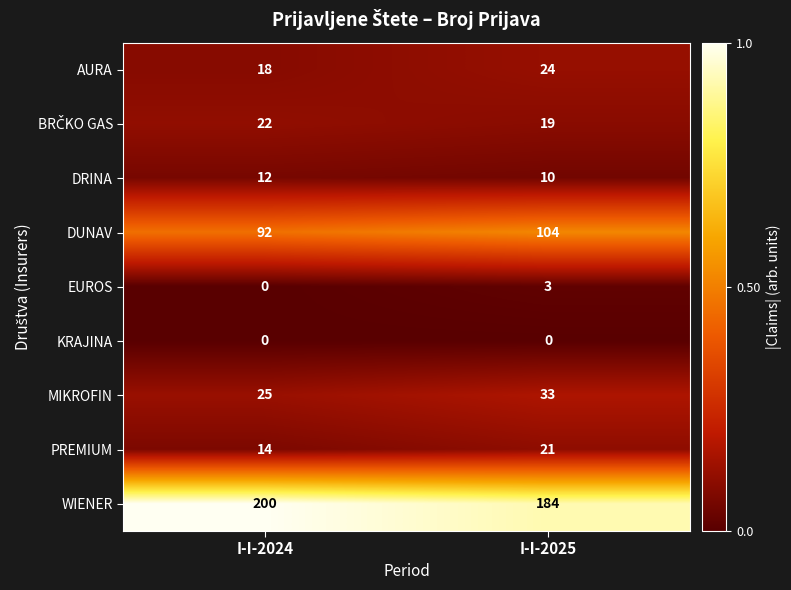

What is the total value across all series at I-I-2025?

398